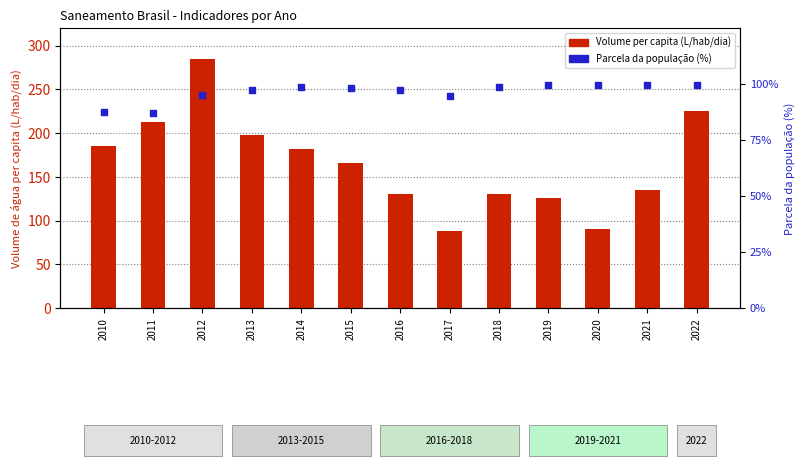

At how many categories does at least one series exceed 202?

3